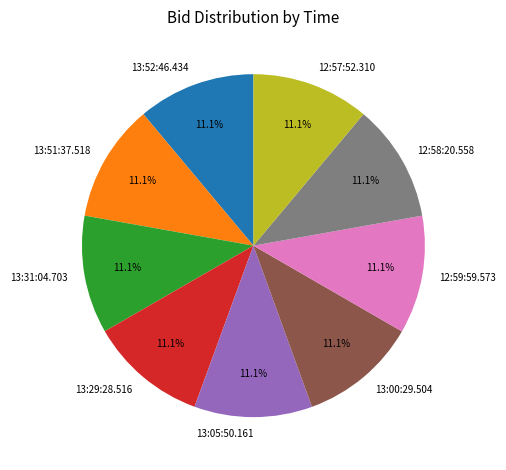

What portion of the pie excludes 13:00:29.504?

88.9%